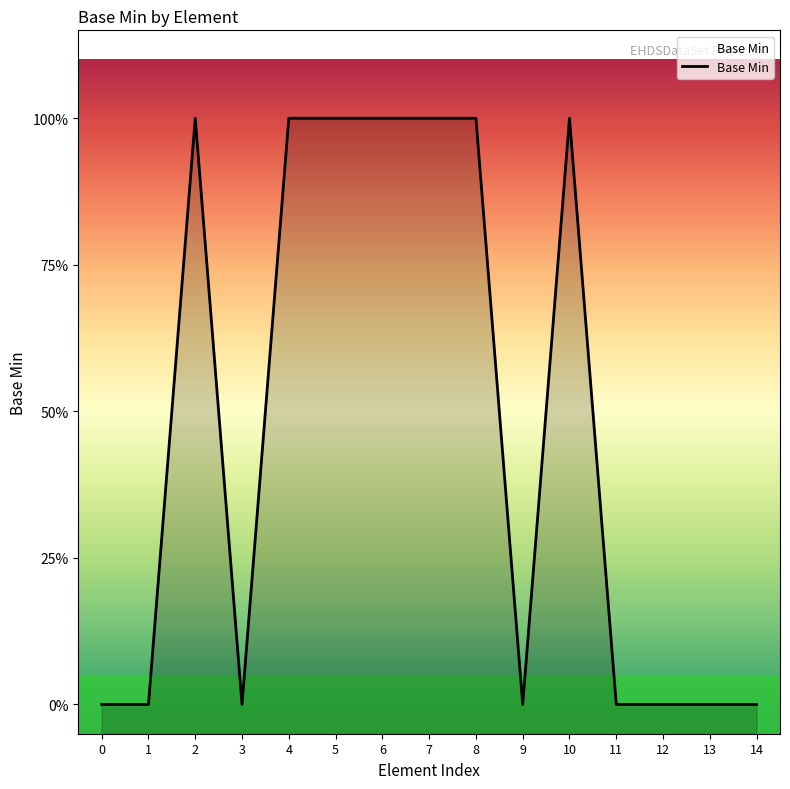

Count the number of data series in this chart.

1